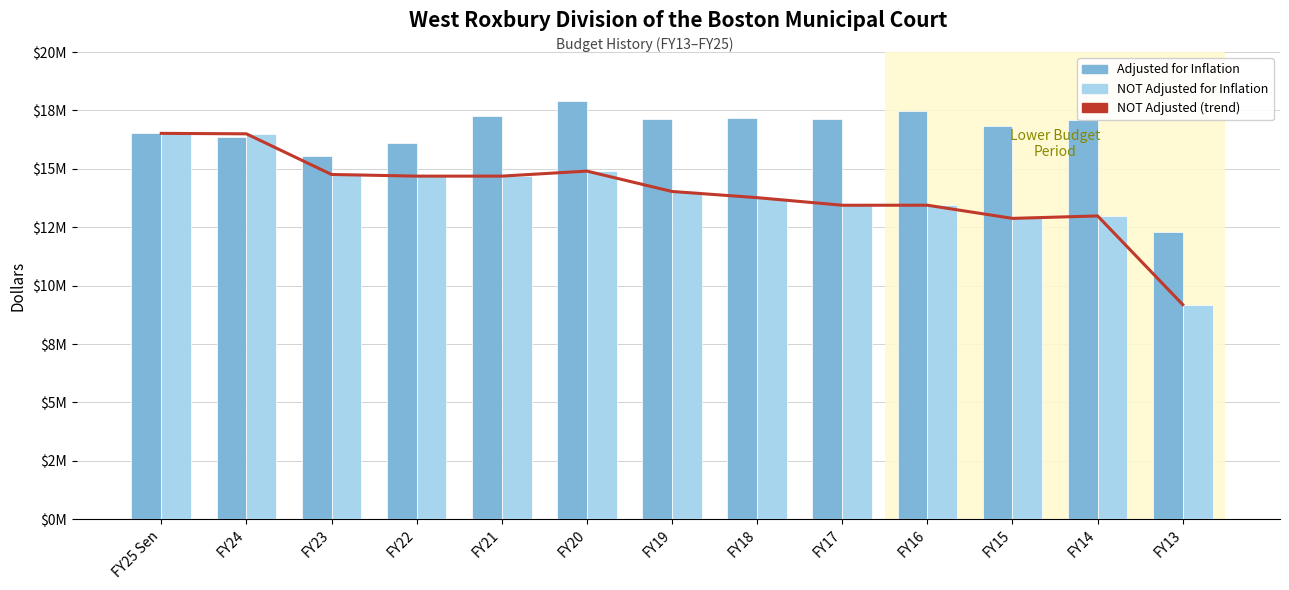

What is the difference between the Adjusted for Inflation values at FY19 and FY17?

3589